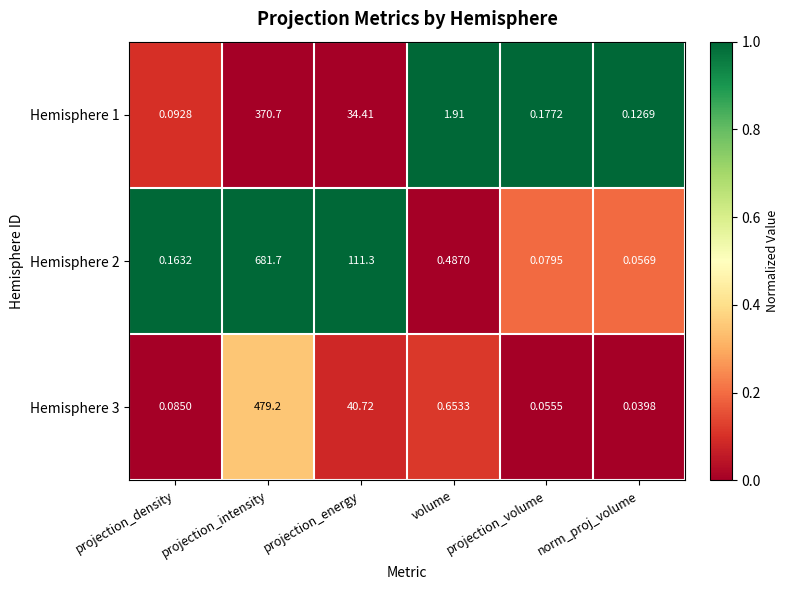

At which label does Hemisphere 3 reach its peak?

projection_intensity